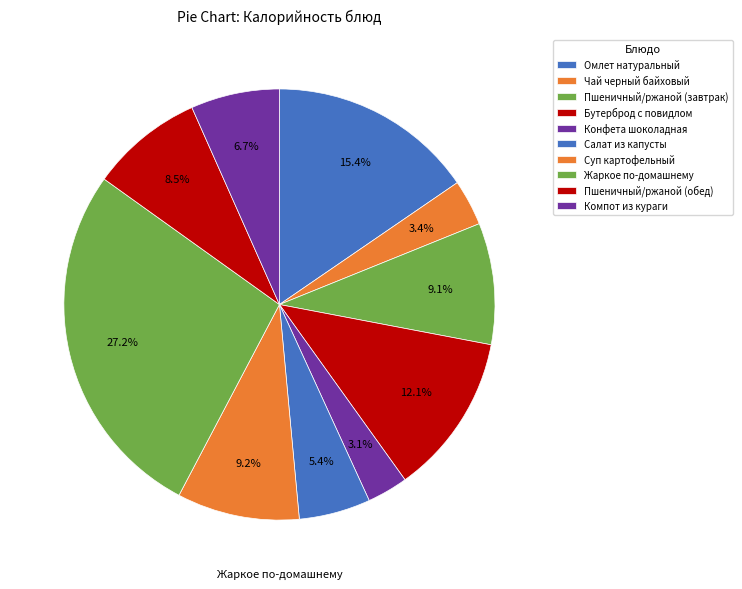

Which category has the biggest portion of the pie?

Жаркое по-домашнему